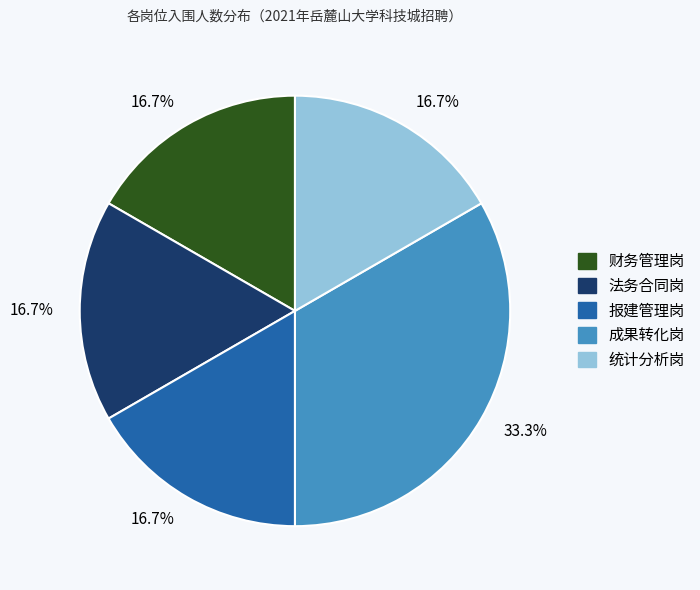

Is there a majority slice in this chart?

No